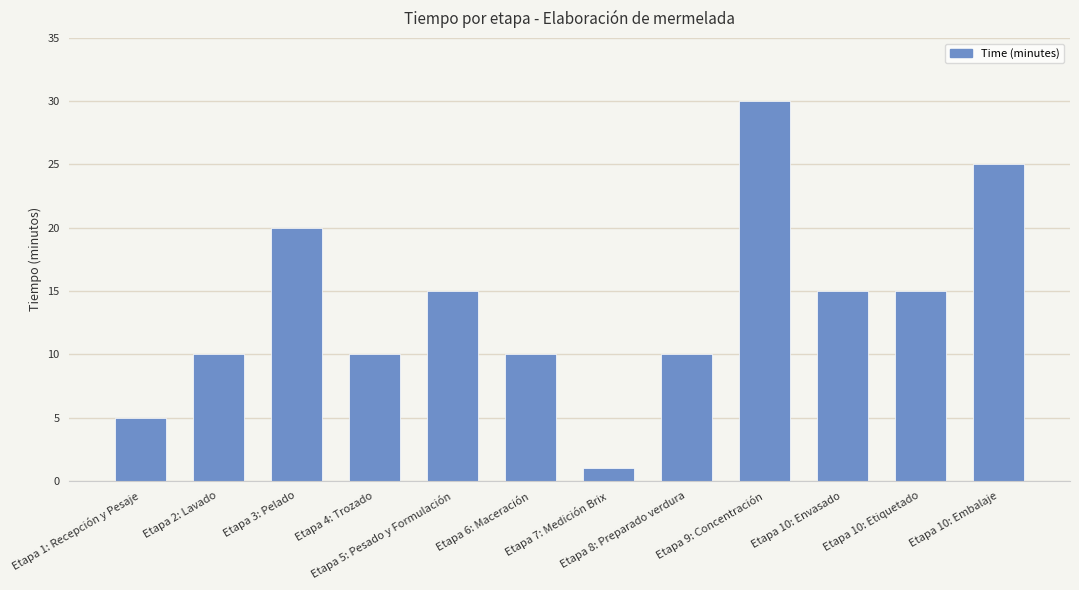

Is it true that the value at Etapa 1: Recepción y Pesaje is 5?

True